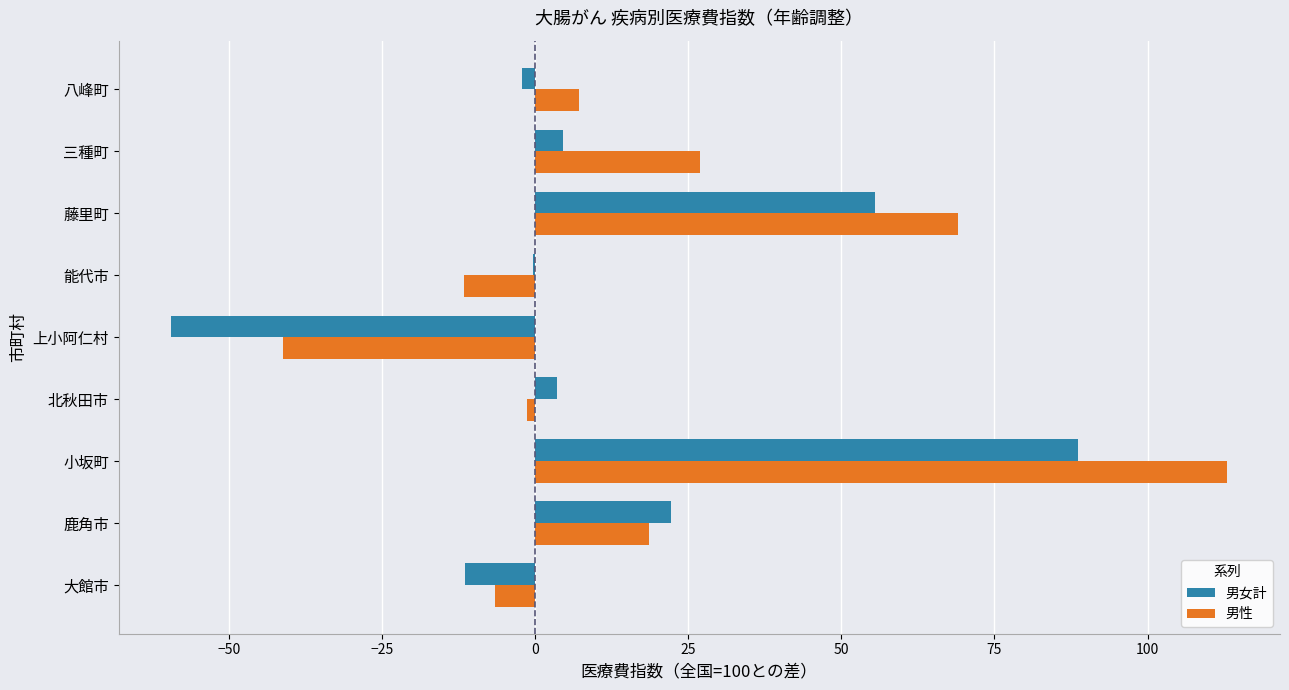

What is the total value across all series at 大館市?

-18.1